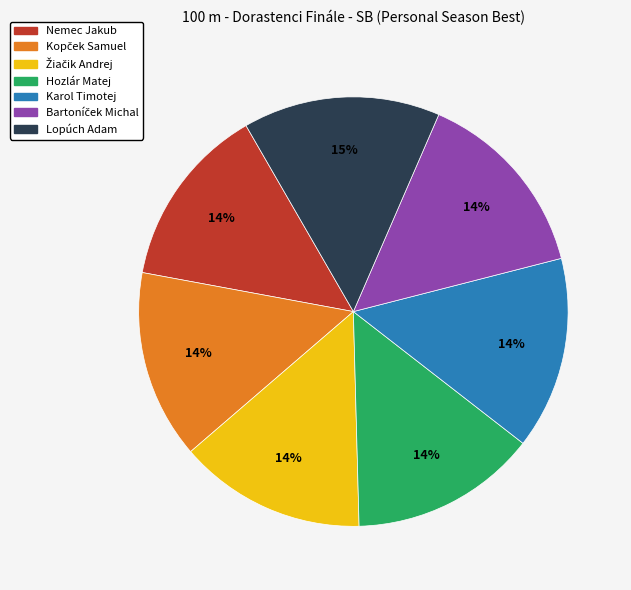

To the nearest percent, what is the average slice percentage?

14%